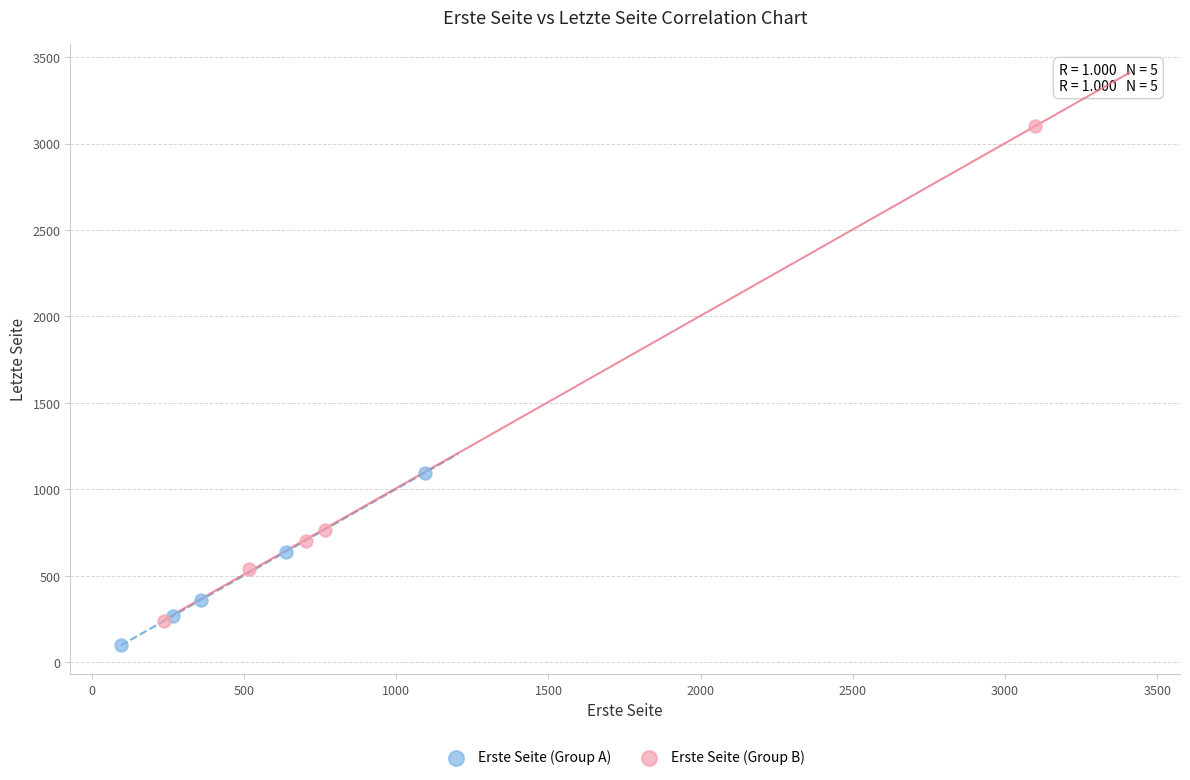

What are all the series names shown in the legend?

Erste Seite (Group A), Erste Seite (Group B)